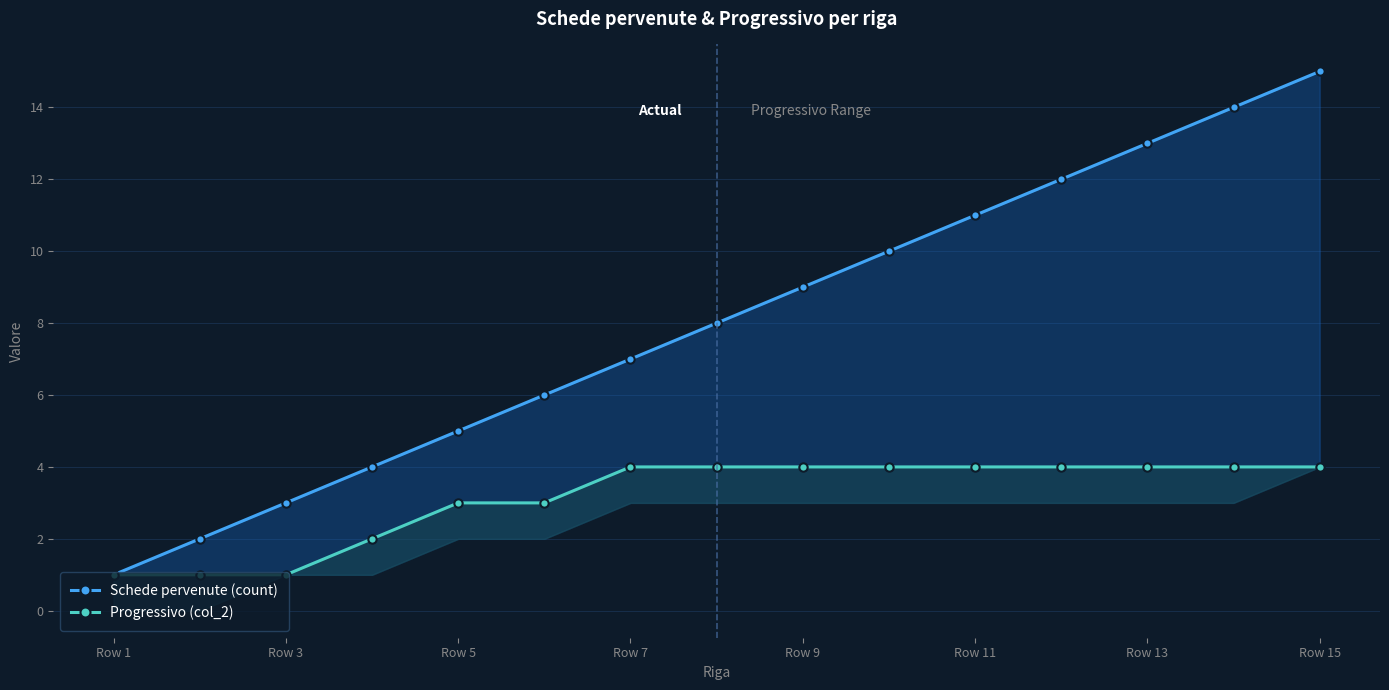

Rank the series at Row 5 from highest to lowest value.

Schede pervenute (count), Progressivo (col_2)